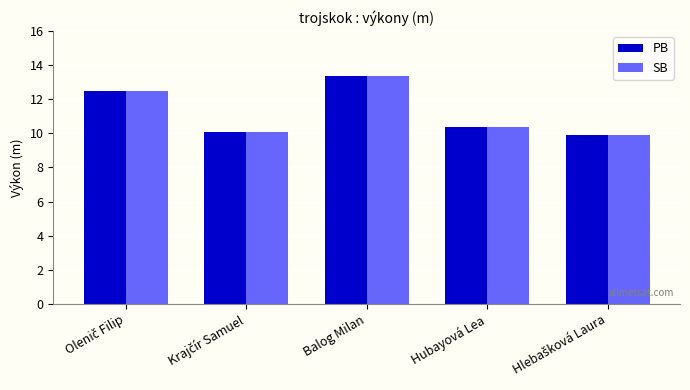

At which category does the chart reach its peak across all series?

Balog Milan